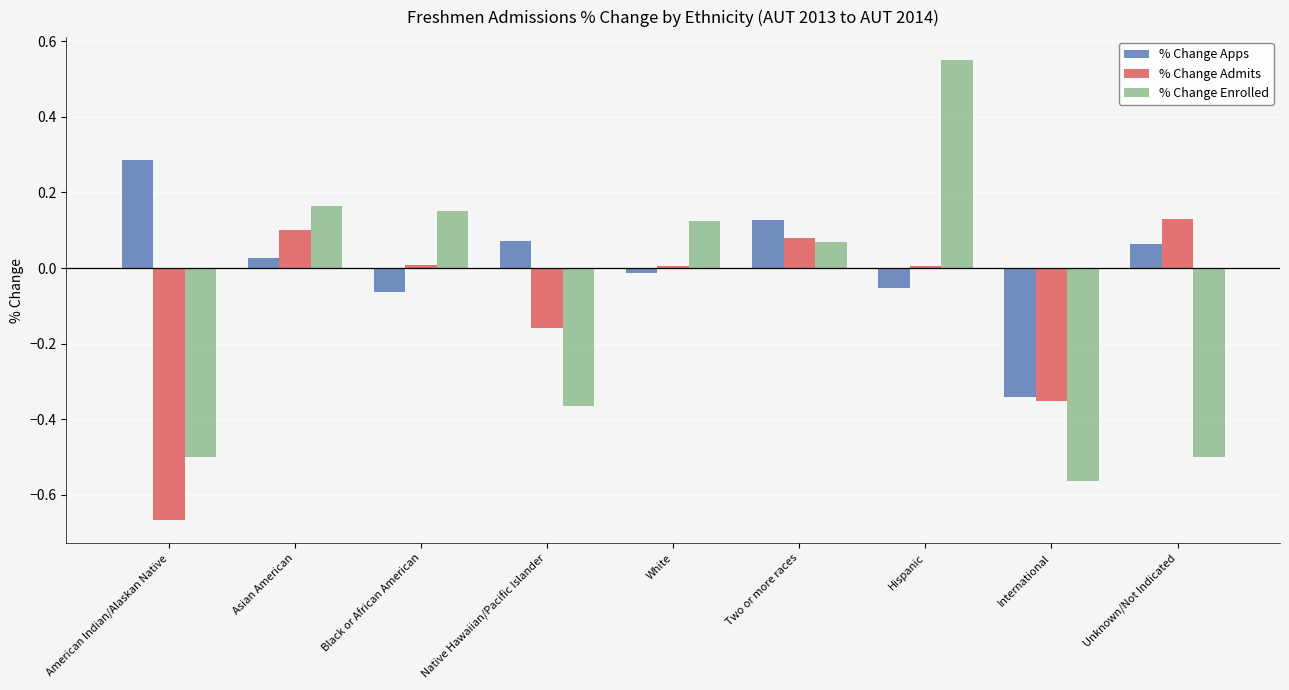

The % Change Enrolled series shows 0.0 at Two or more races. True or false?

False